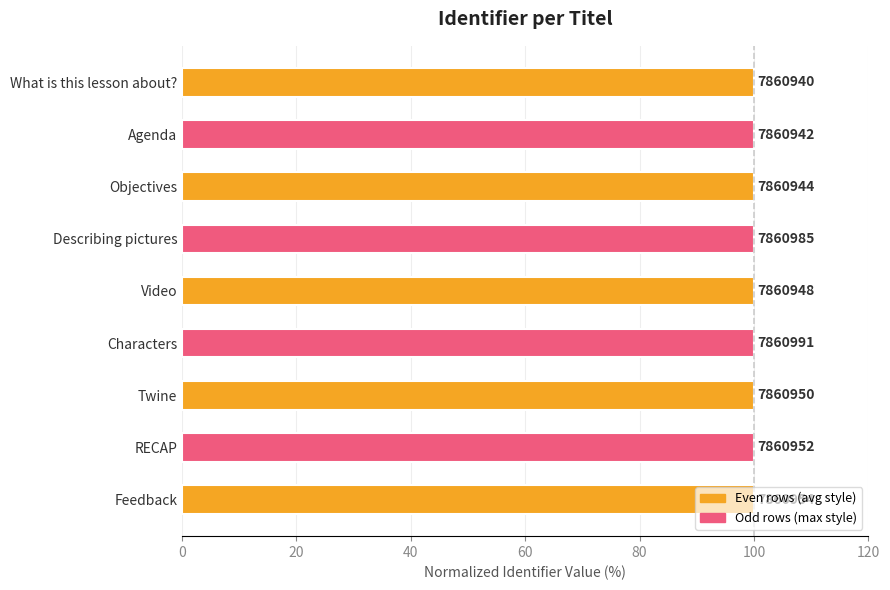

What is the greatest value displayed?

100.0